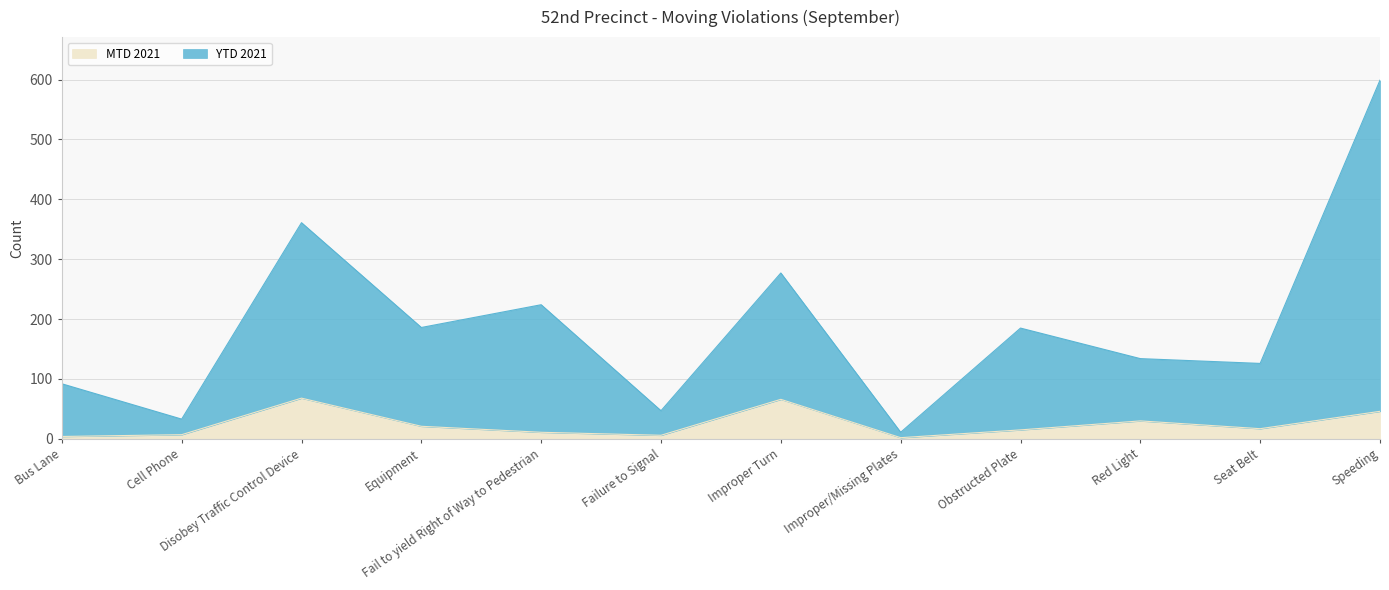

Which series has the largest total across all categories?

YTD 2021